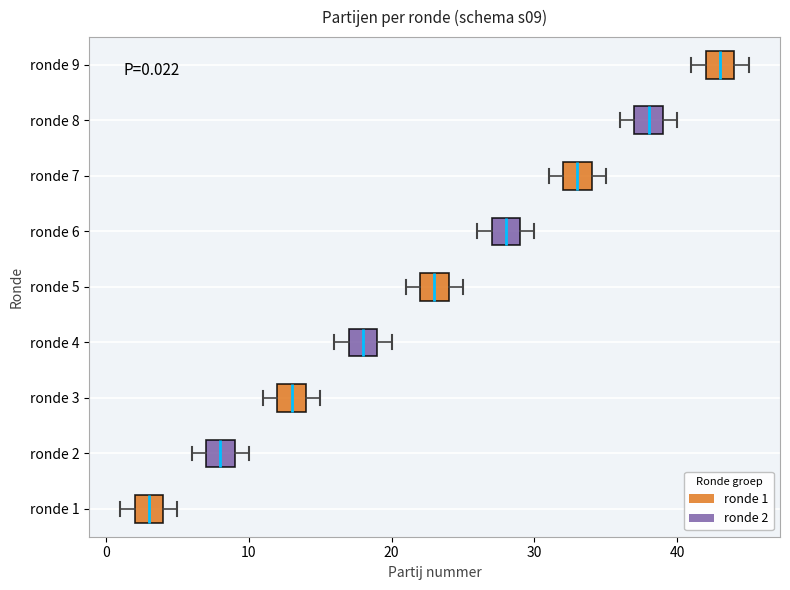

Which box's median line is the furthest to the right?

ronde 9